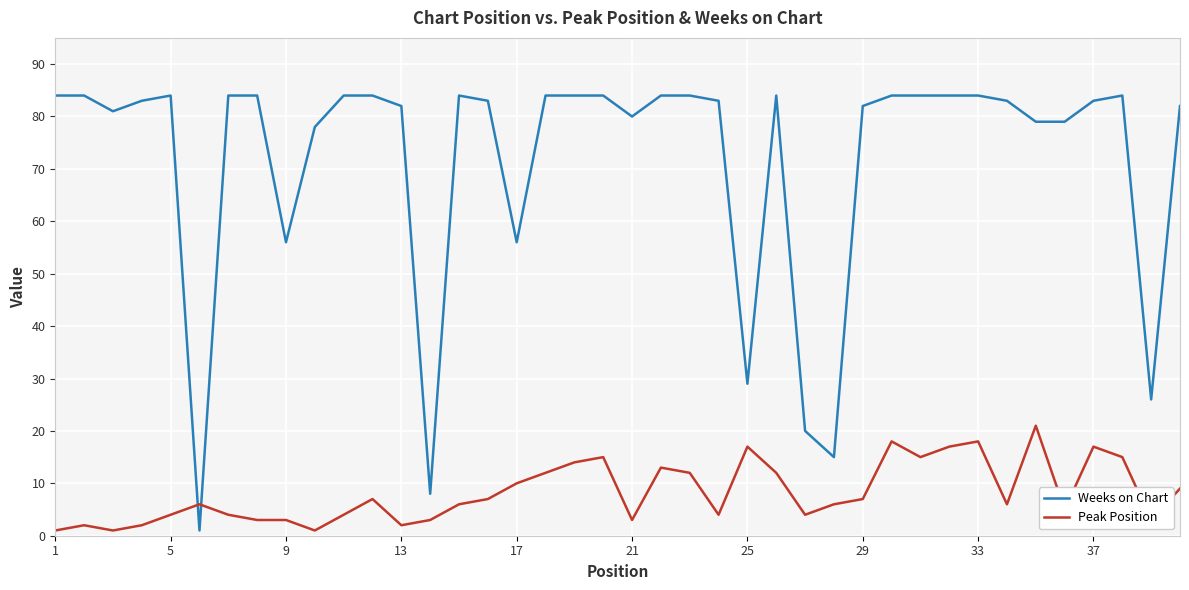

Which series has the largest total across all categories?

Weeks on Chart